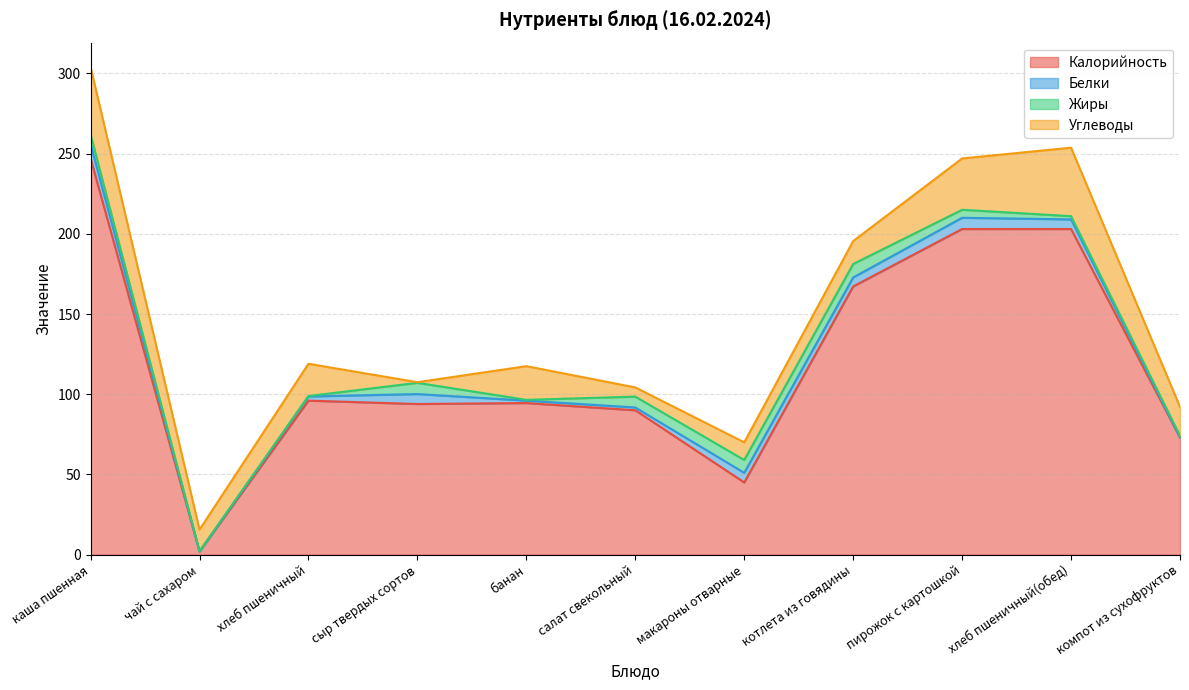

The value of Калорийность at котлета из говядины is 167.2. True or false?

True